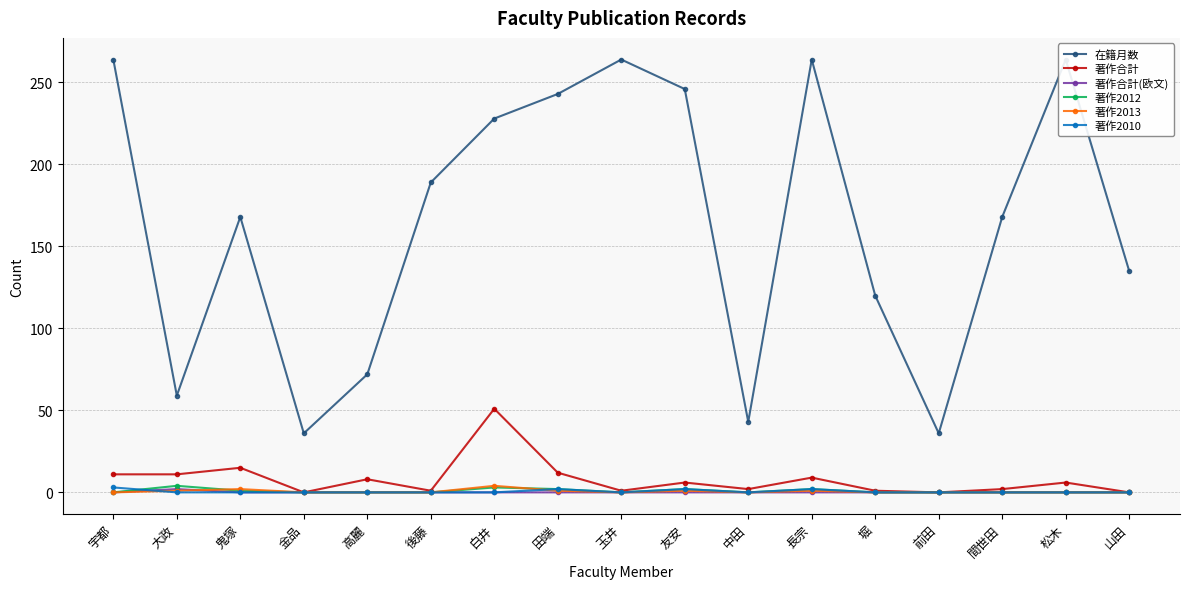

Which series has the largest total across all categories?

在籍月数